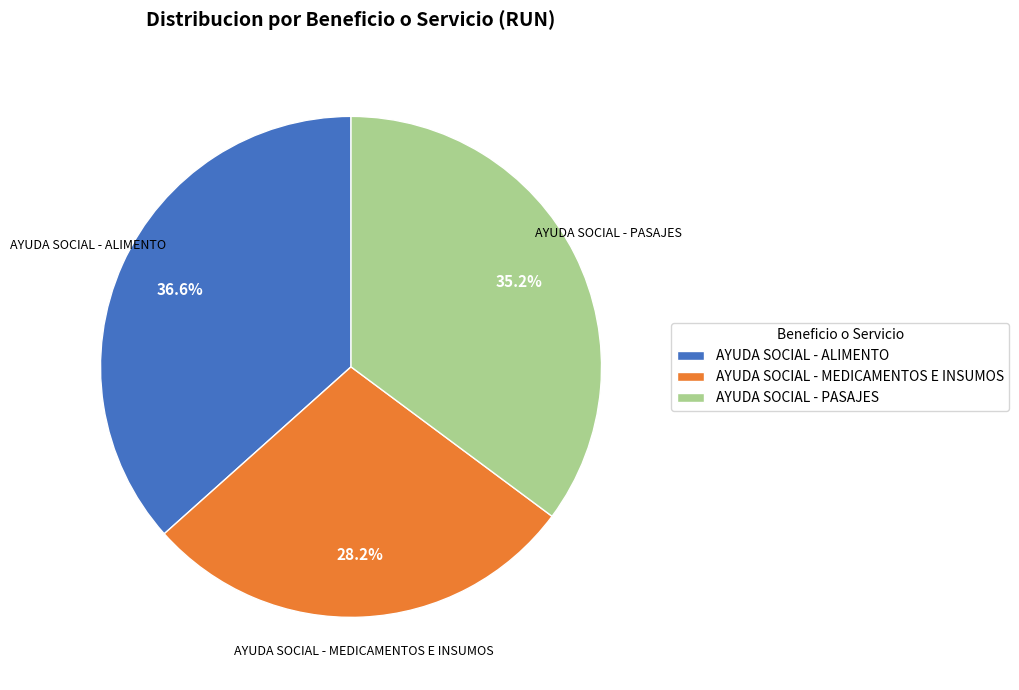

Count the number of slices in the pie.

3